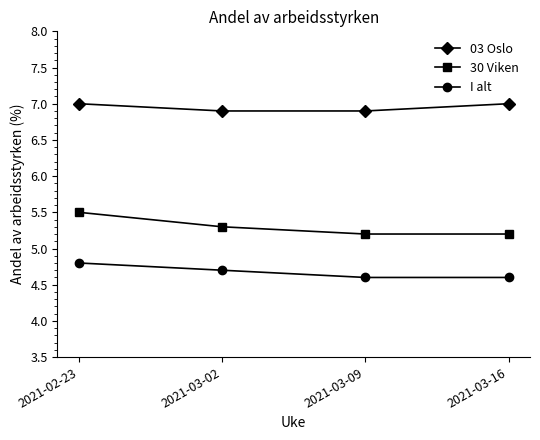

Reading left to right, extract all data points from this chart.

03 Oslo: 2021-02-23=7.0	2021-03-02=6.9	2021-03-09=6.9	2021-03-16=7.0
30 Viken: 2021-02-23=5.5	2021-03-02=5.3	2021-03-09=5.2	2021-03-16=5.2
I alt: 2021-02-23=4.8	2021-03-02=4.7	2021-03-09=4.6	2021-03-16=4.6